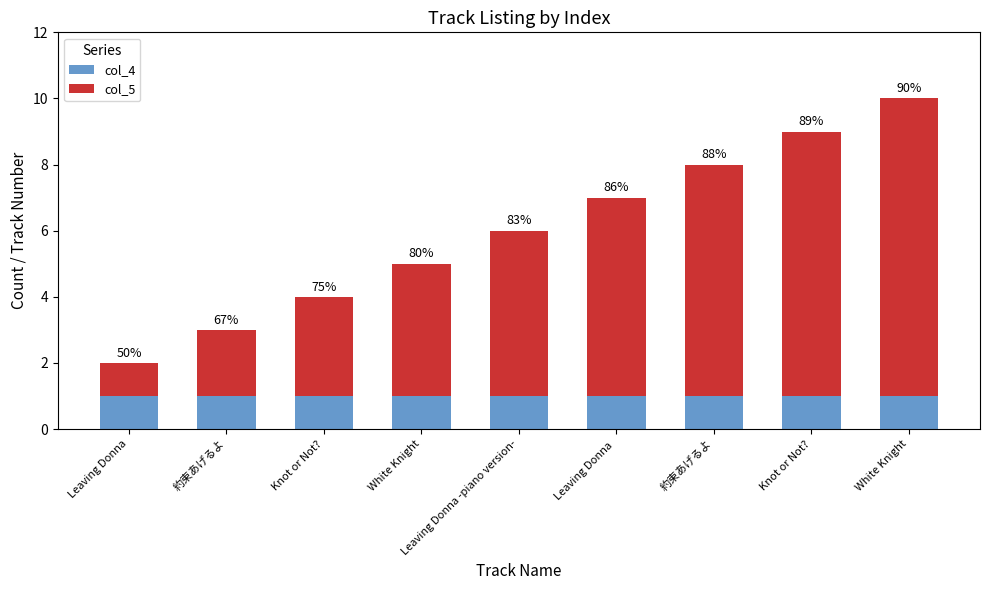

The value of col_4 at Leaving Donna  is 1. True or false?

True